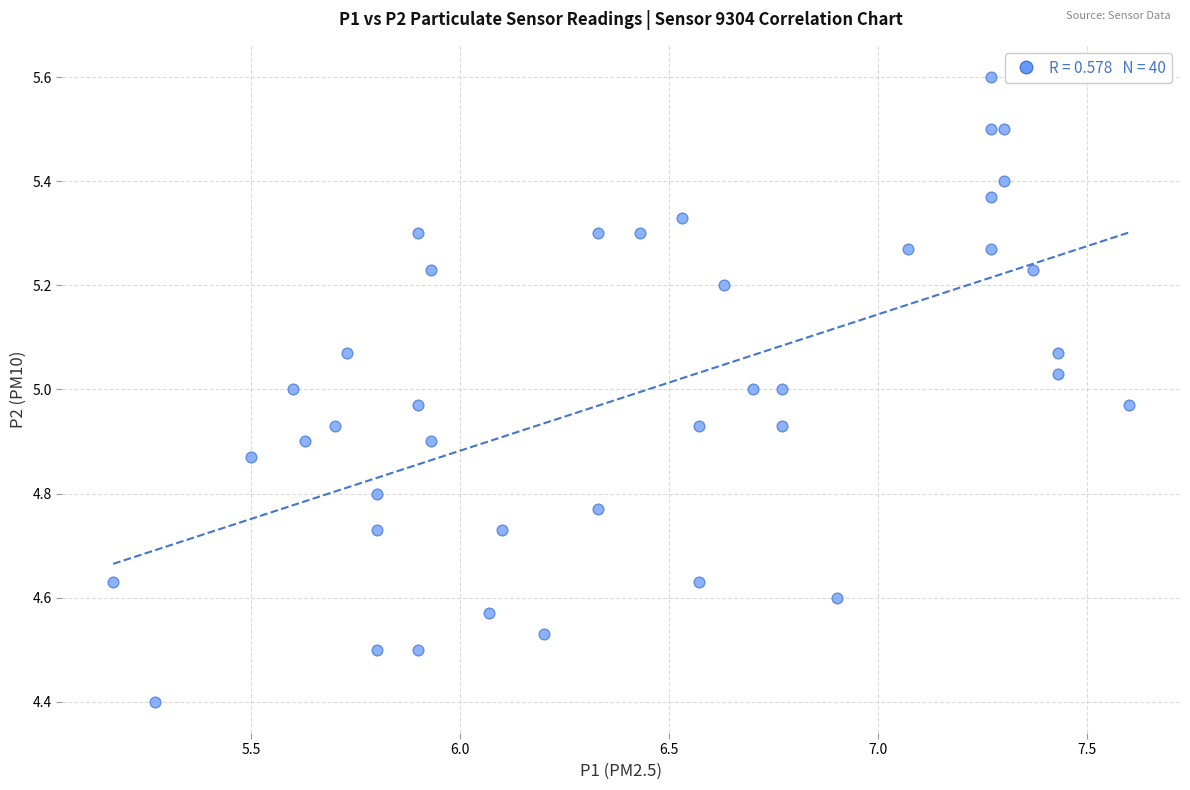

What is the range of Y values (max minus min)?

1.2